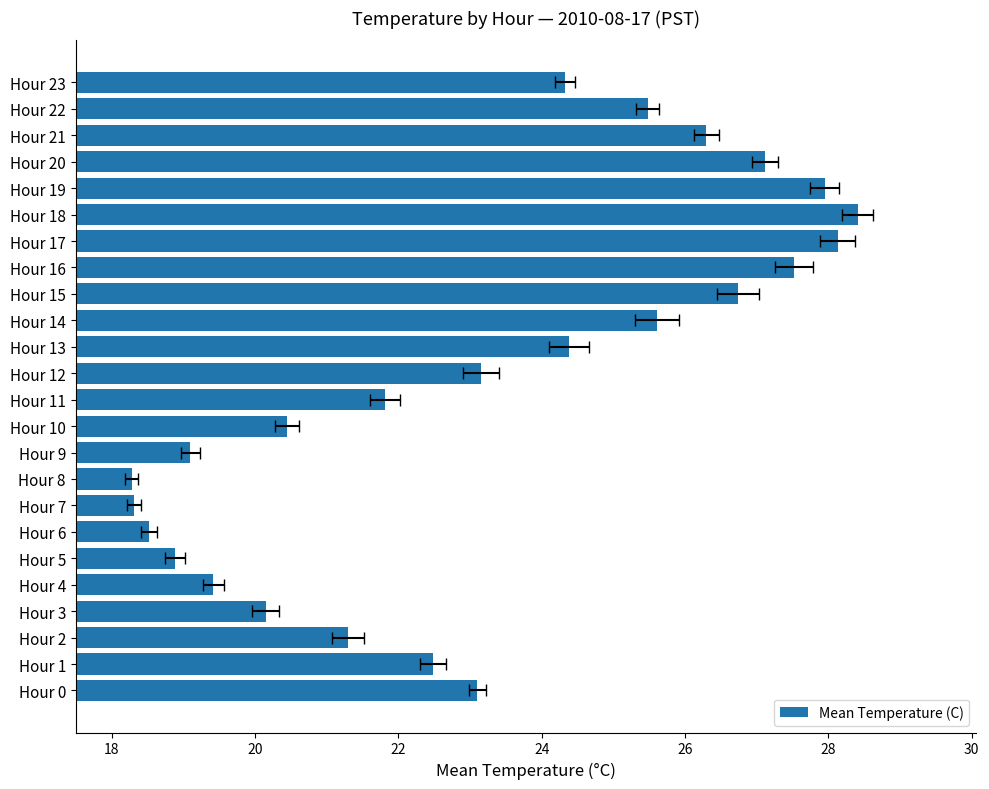

How many bars are there in total?

24